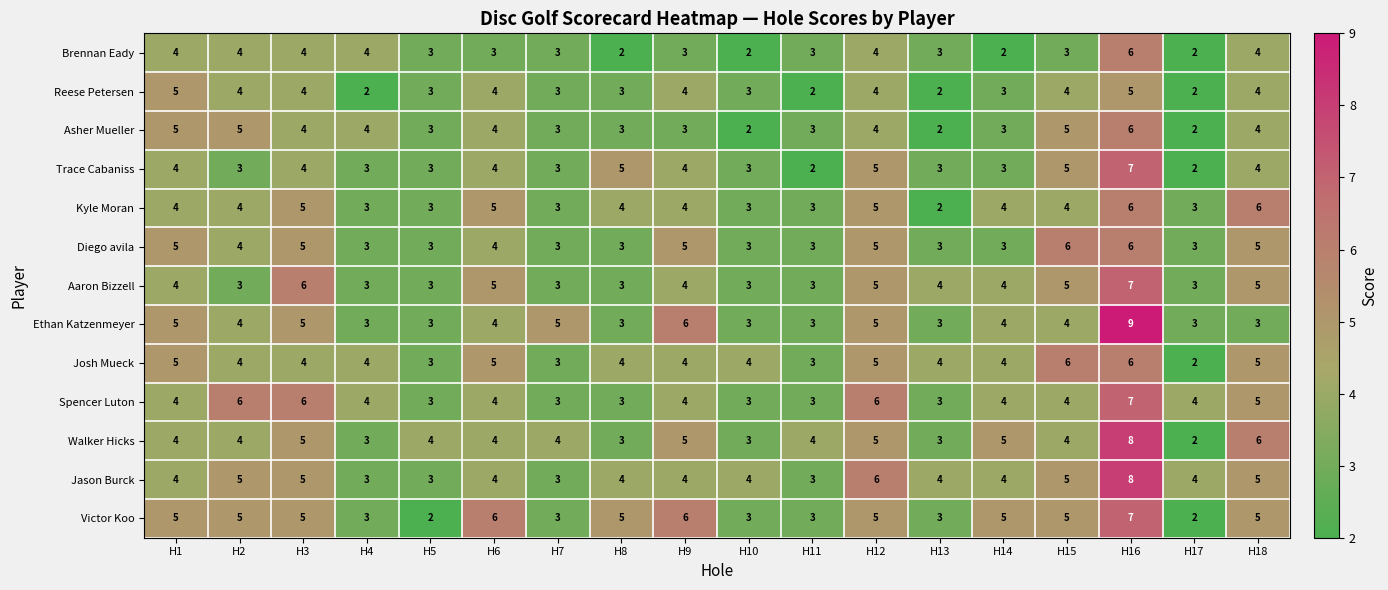

What is the sum of all Kyle Moran values?

71